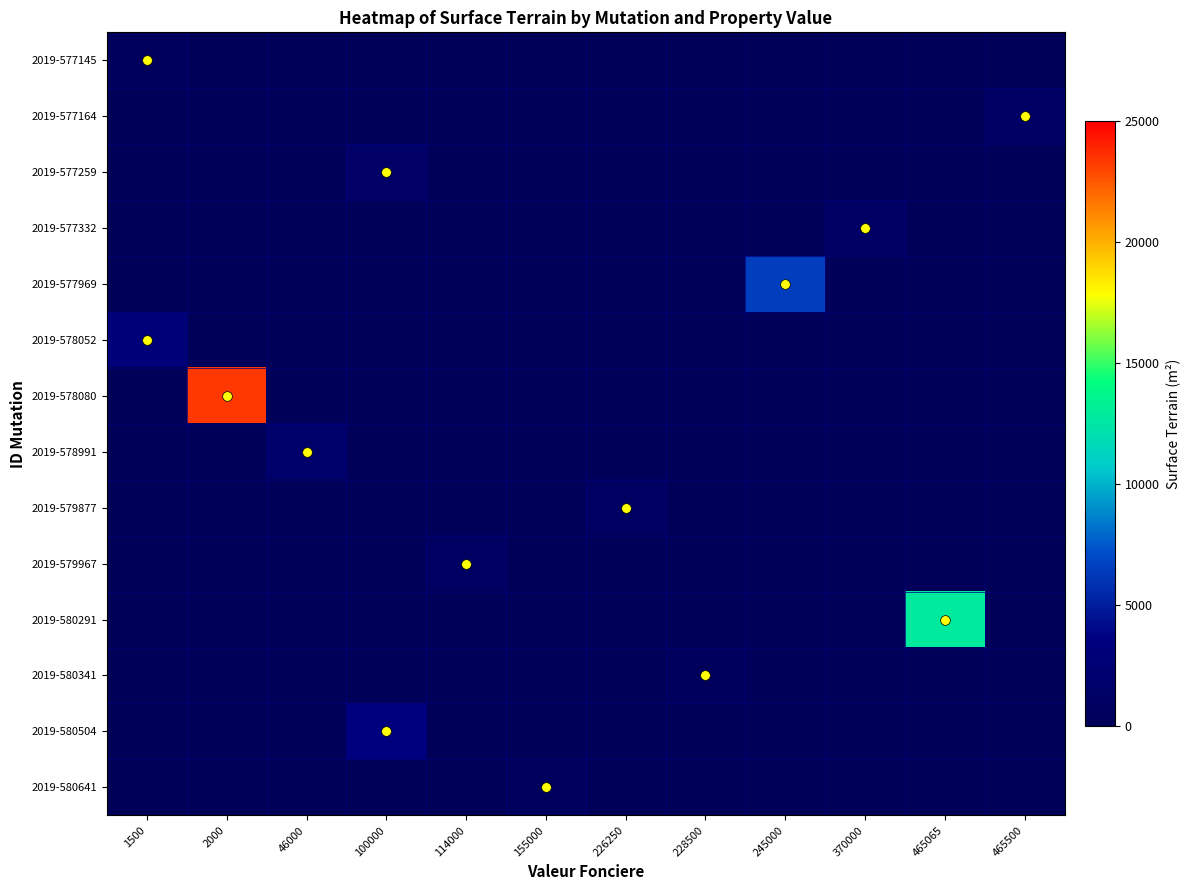

Which category has the highest value across all series?

2000